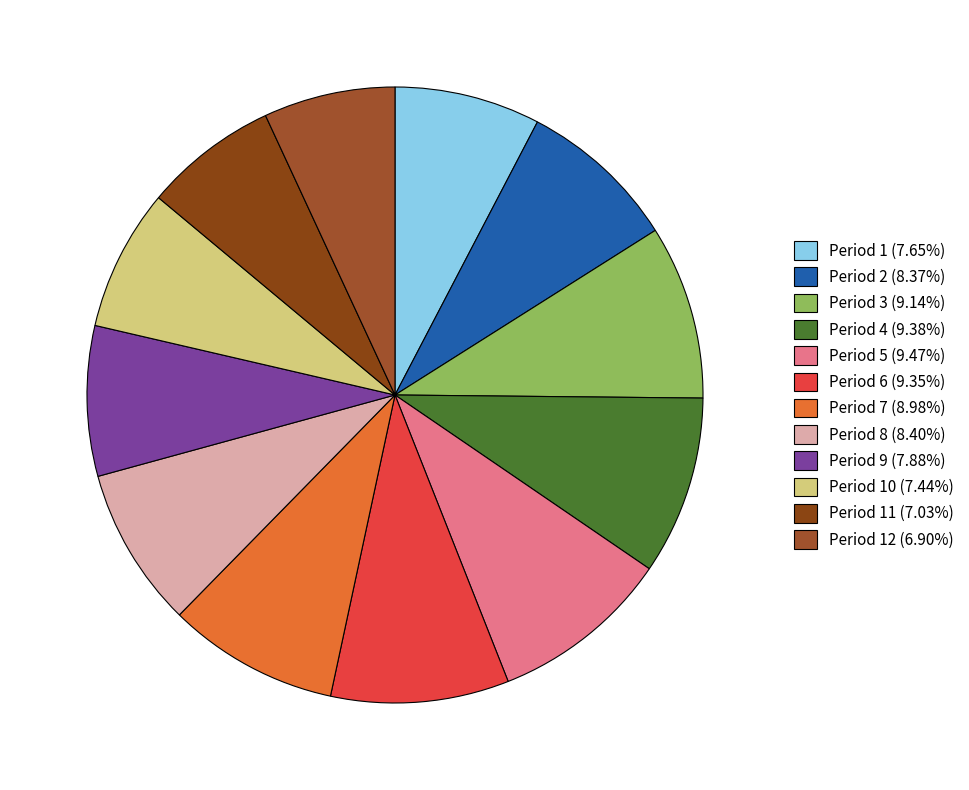

Count the number of slices in the pie.

12